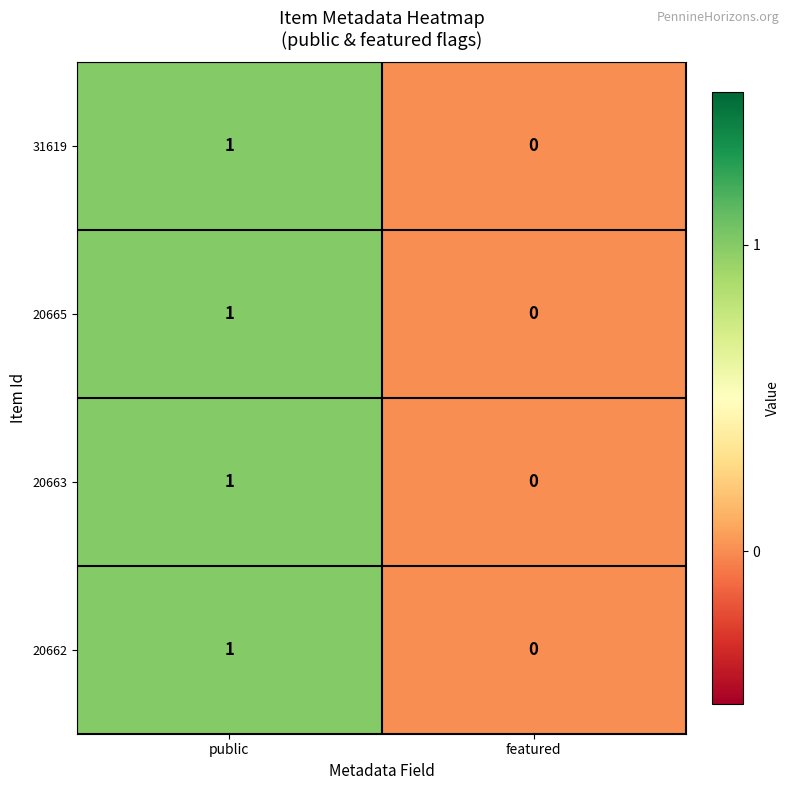

How many distinct data groups are displayed?

4